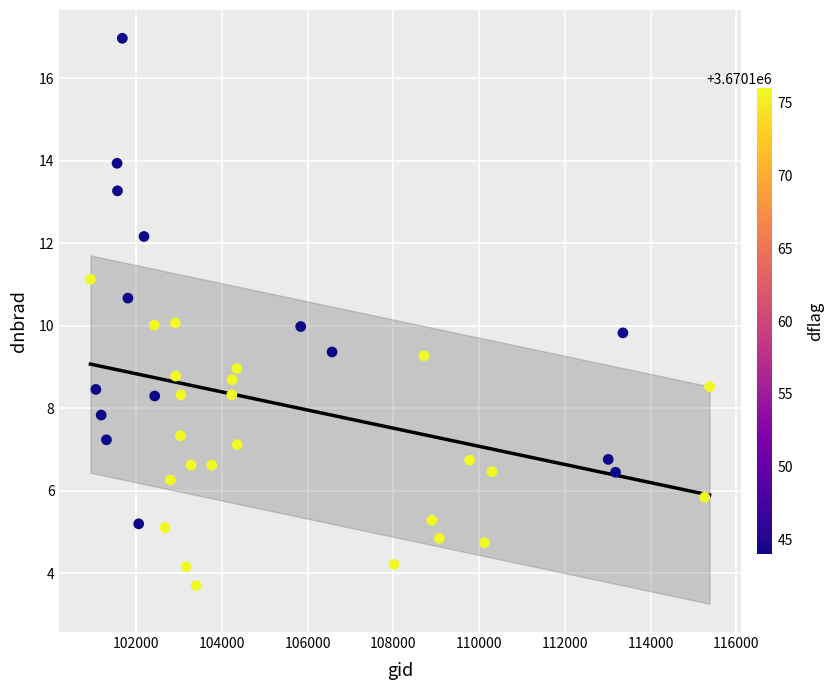

What is the range of X values (max minus min)?

14448.0